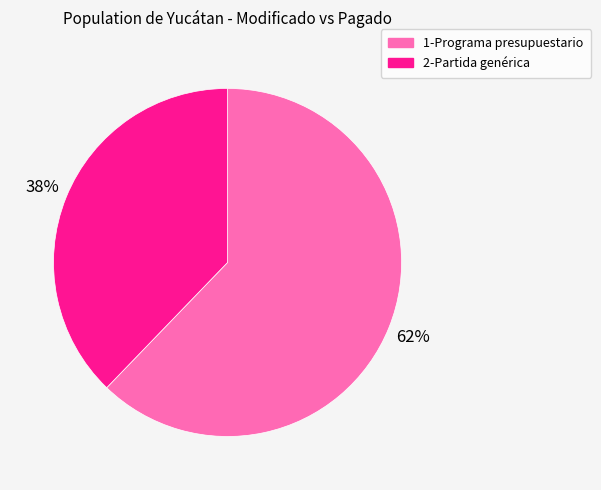

Is the sum of 1-Programa presupuestario and 2-Partida genérica greater than half?

Yes